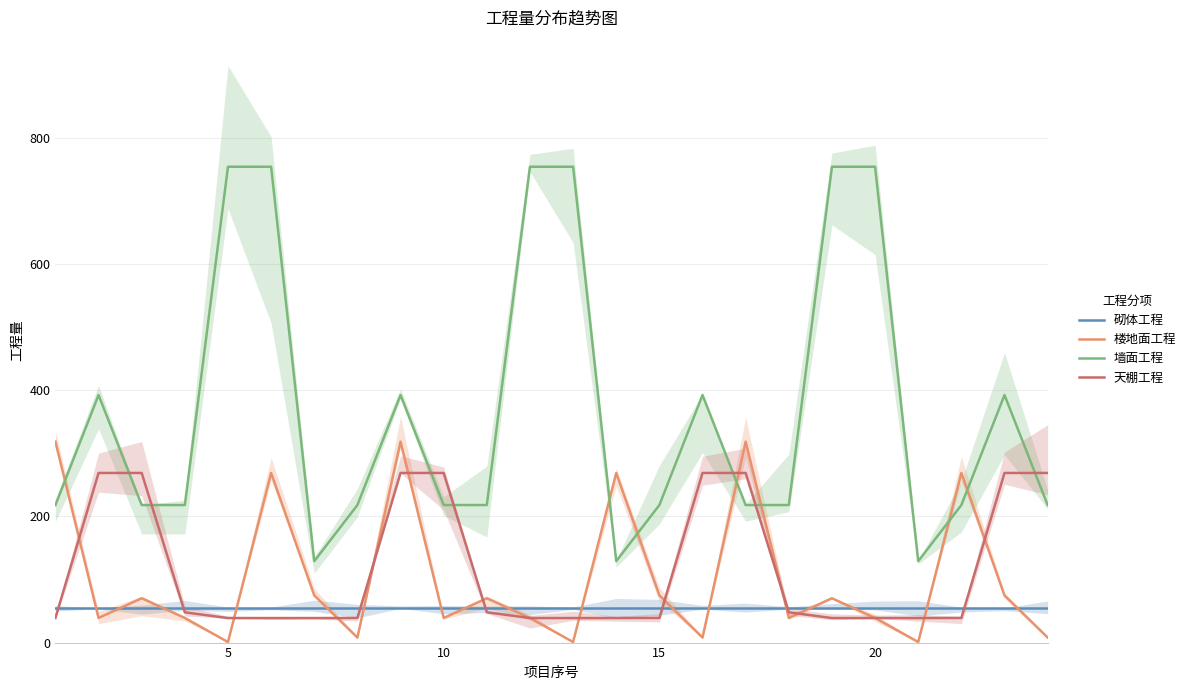

What is the highest value of the 墙面工程 series?

754.5